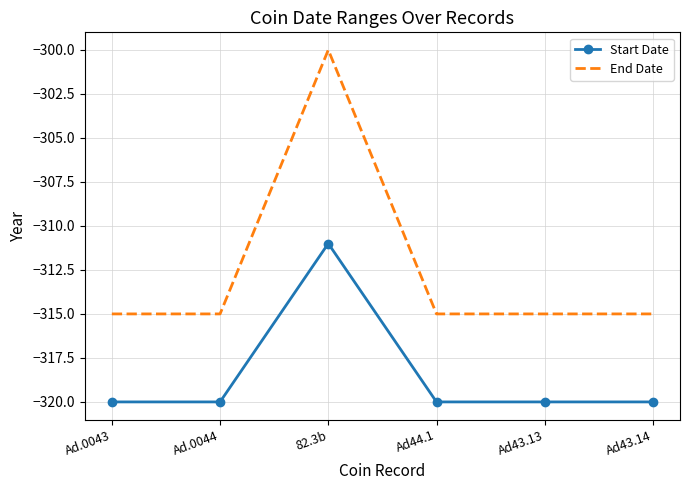

What is the spread (max minus min) of values at Ad.0044?

5